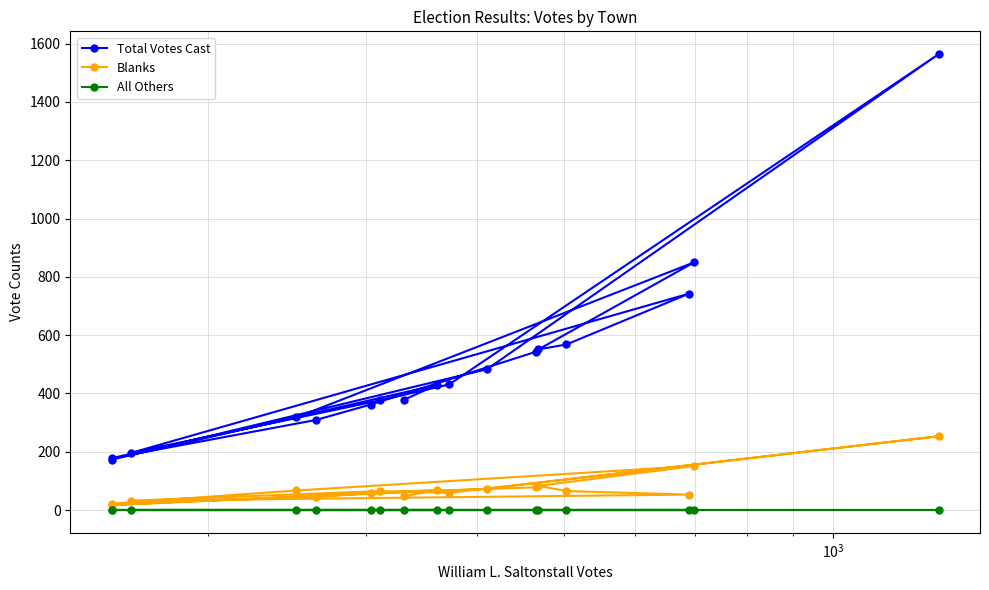

What is the difference between the maximum and second lowest values in the Total Votes Cast series?

1386